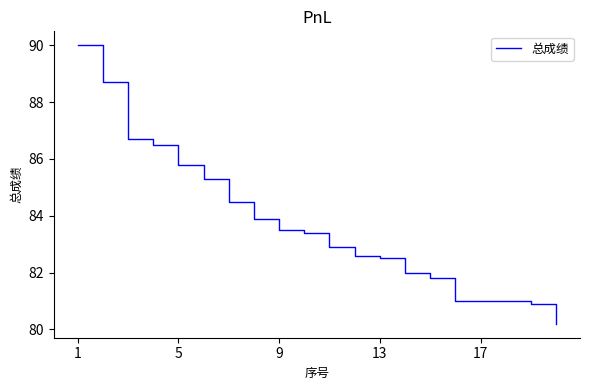

What is the difference between the maximum and minimum values?

9.8